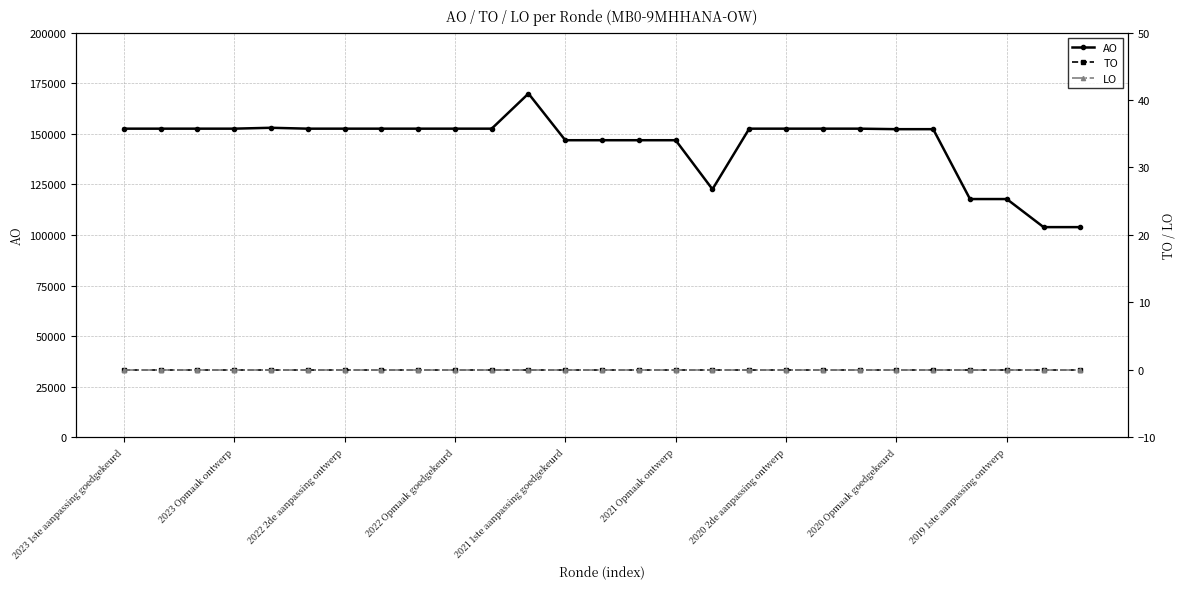

Read the AO value at 2023 1ste aanpassing goedgekeurd.

152503